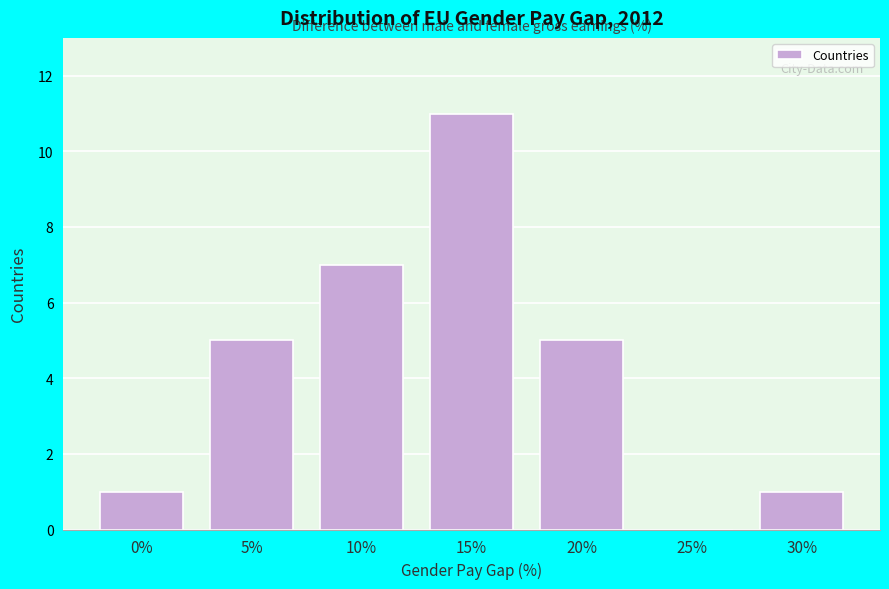

Reading left to right, what are all the values shown in this chart?

0%=1	5%=5	10%=7	15%=11	20%=5	25%=0	30%=1